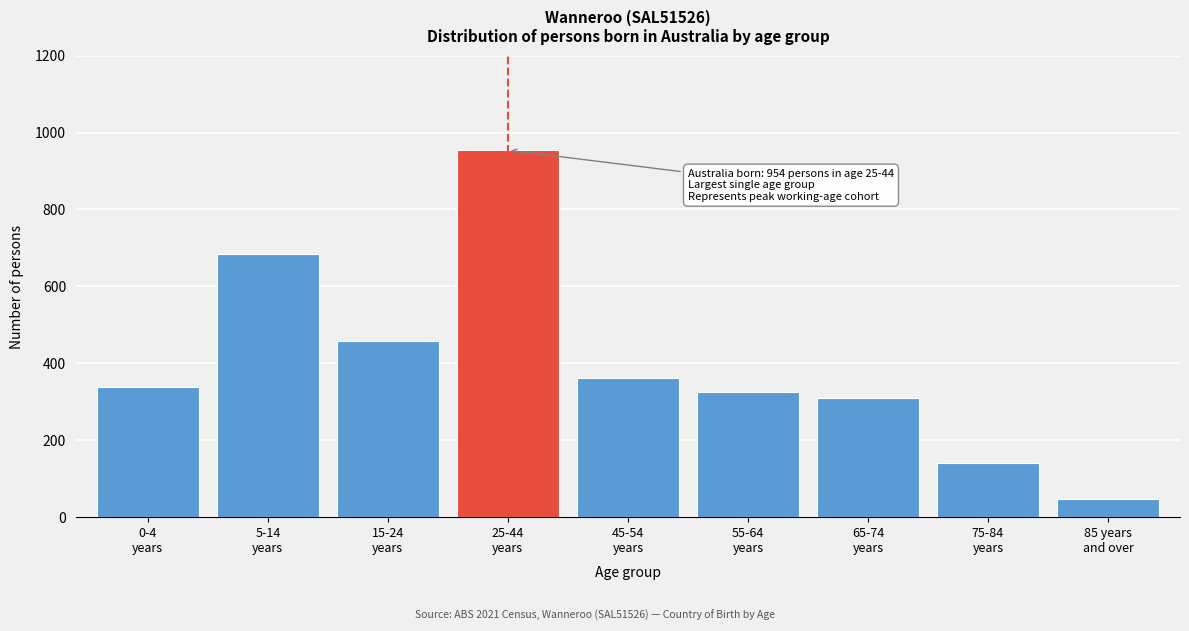

Reading left to right, what are all the values shown in this chart?

338	684	459	954	361	326	310	141	46